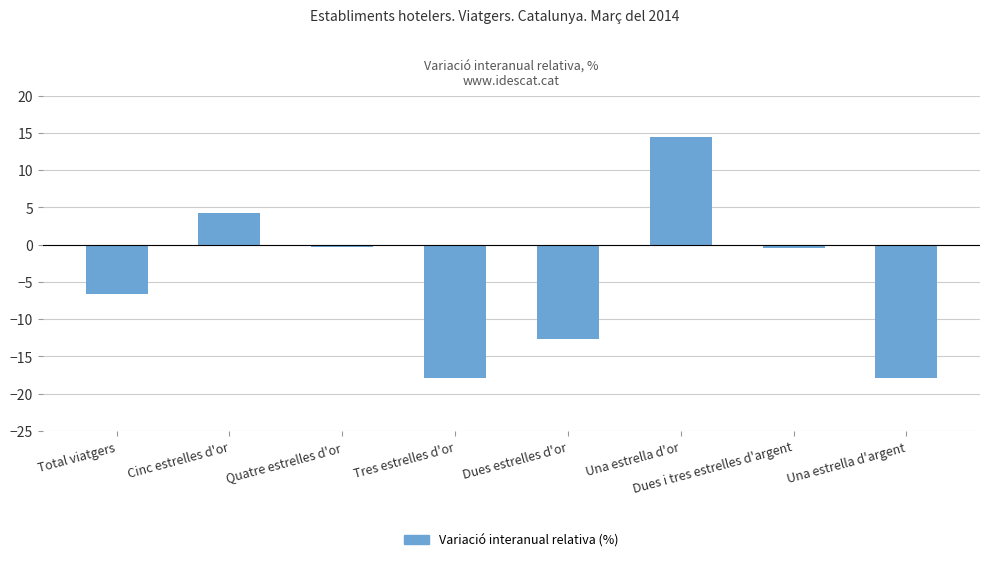

Read the value at Una estrella d'argent.

-17.9